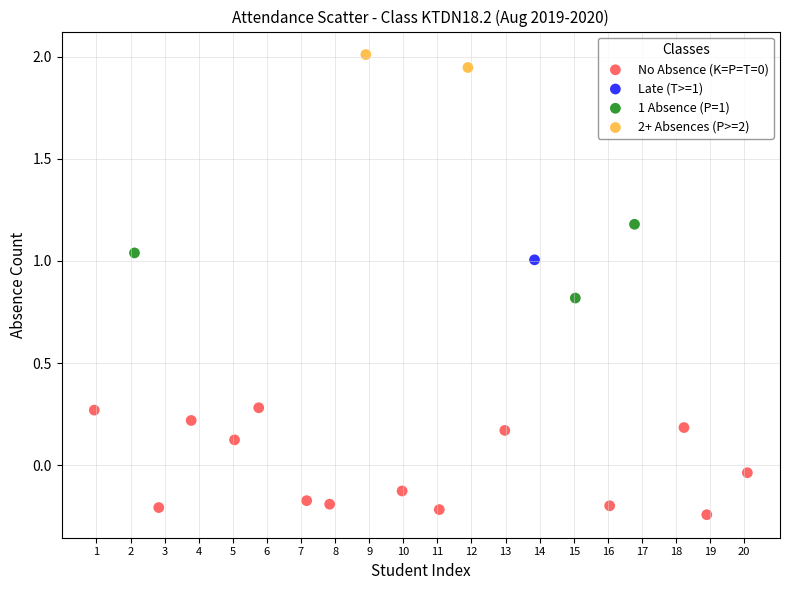

Which series reaches the maximum Y coordinate?

2+ Absences (P>=2)